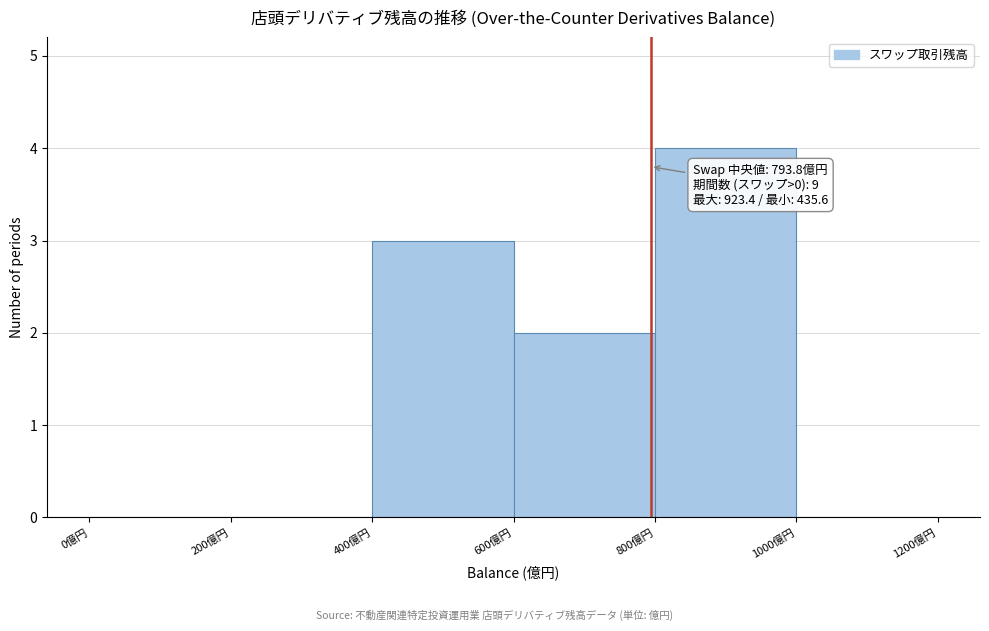

Over which range of the x-axis is the bar tallest?

800 to 1000